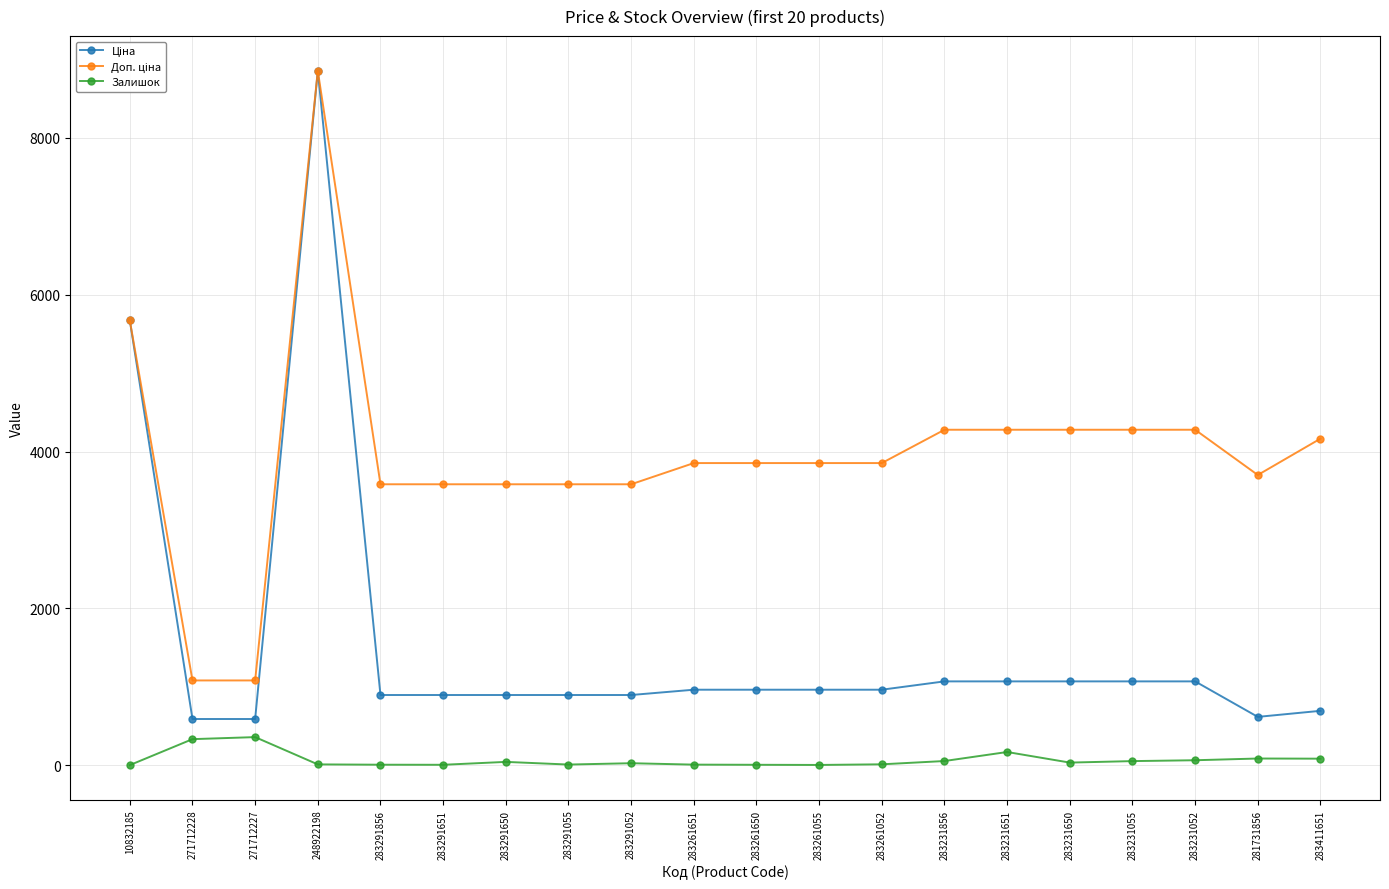

What position from the left is 271712227?

3